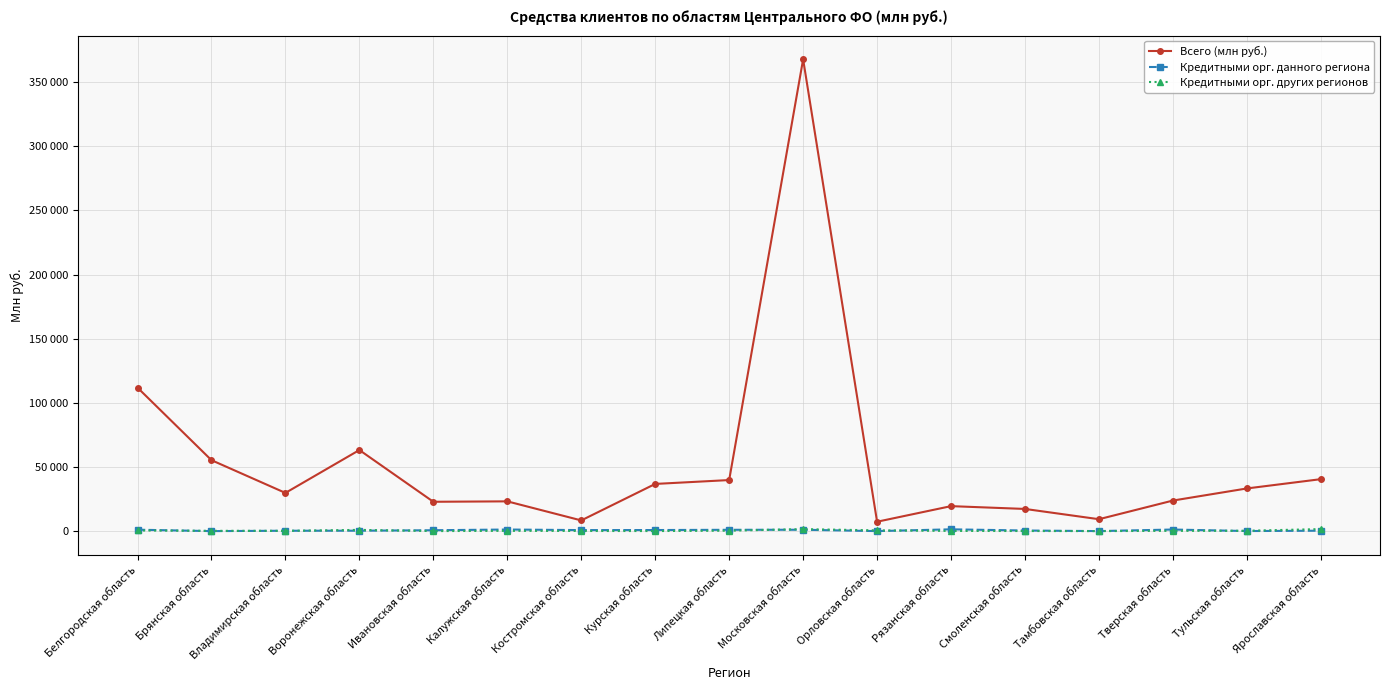

True or false: Кредитными орг. данного региона and Всего (млн руб.) cross at least once.

False